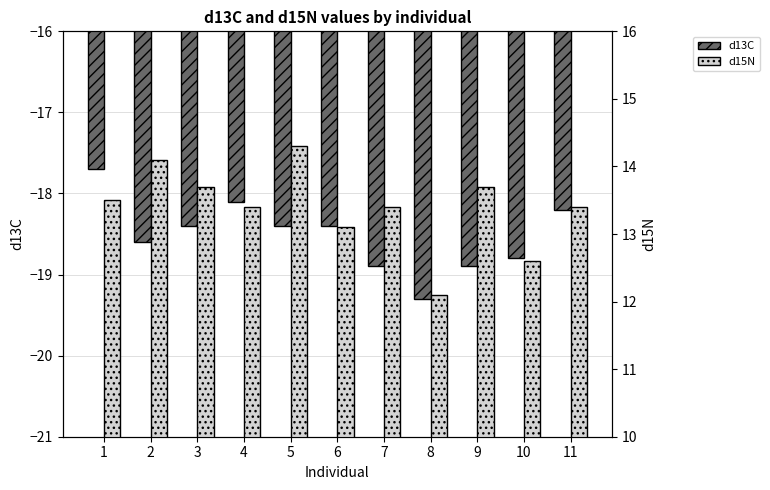

Which series changed the most between 3 and 11?

d15N